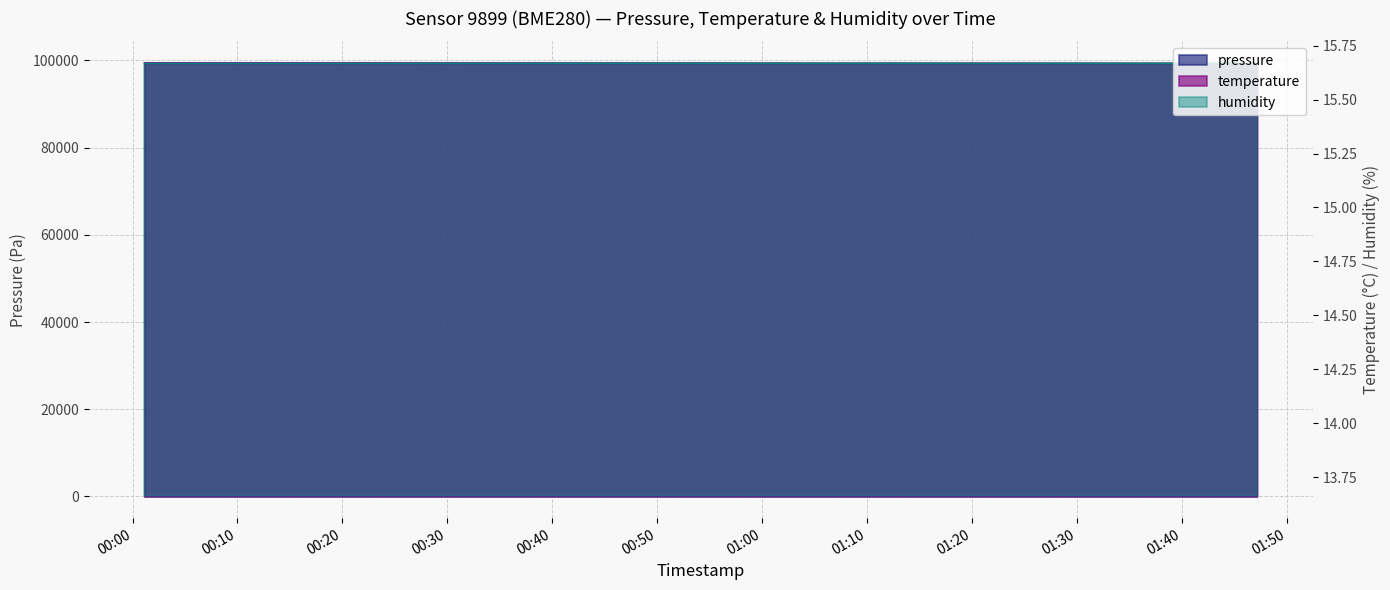

What position from the left is 2023-05-09T01:44:42?

39